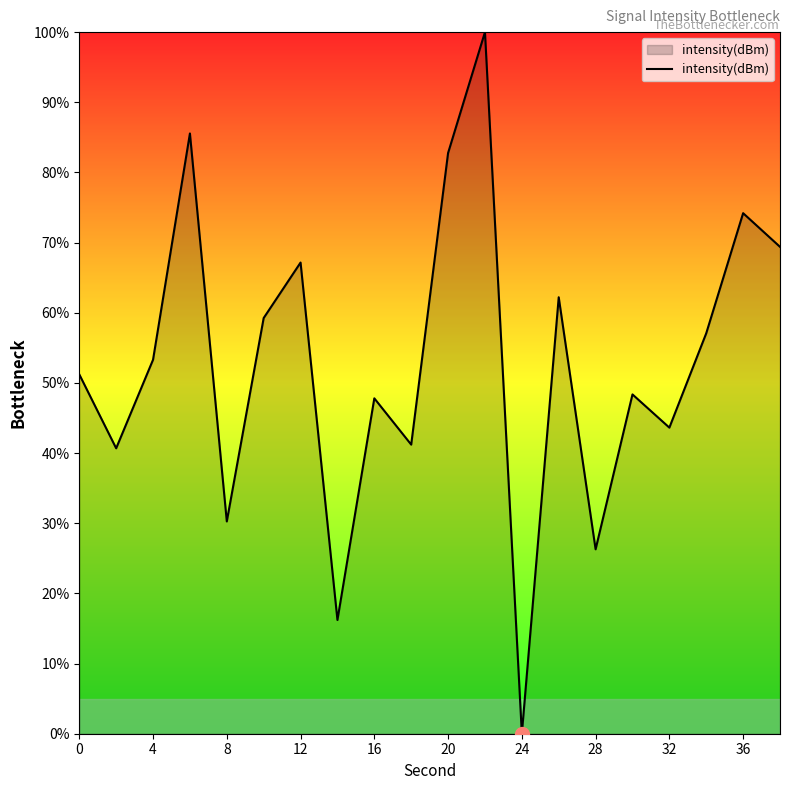

What is the maximum value shown in the chart?

100.0